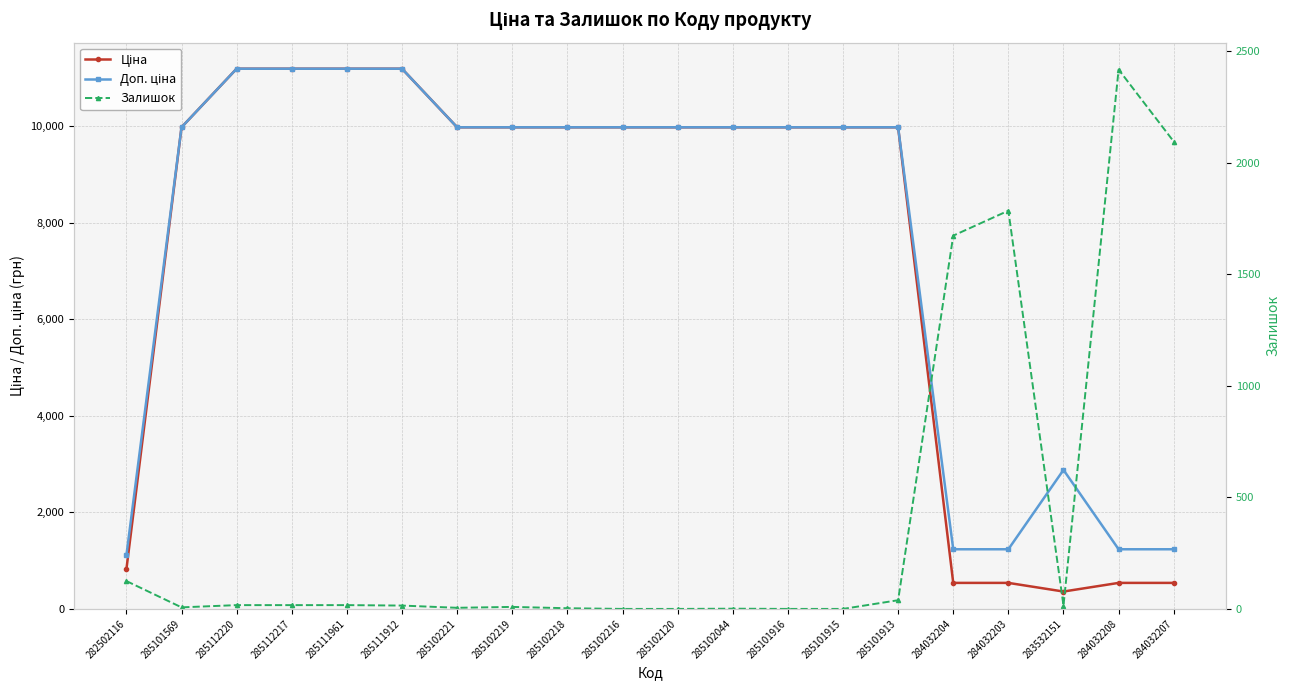

The Ціна series shows 6702.8 at 285112217. True or false?

False